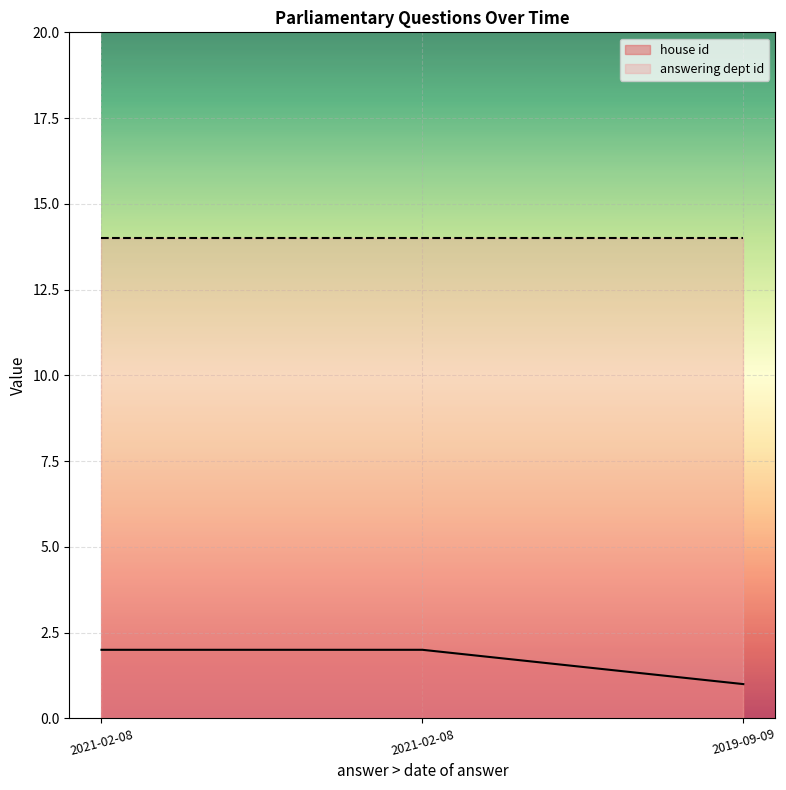

At which category does the chart reach its minimum across all series?

2019-09-09